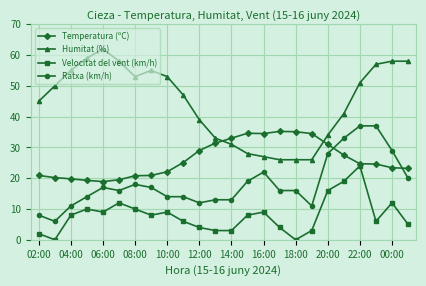

Rank the series by their maximum value, from highest to lowest.

Humitat (%), Ratxa (km/h), Temperatura (ºC), Velocitat del vent (km/h)